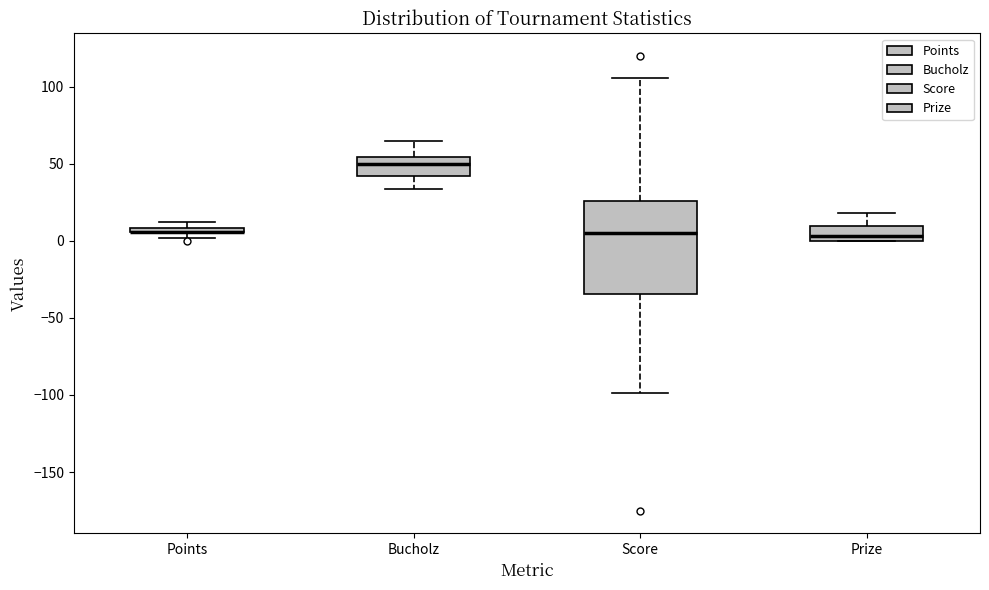

Where does the upper whisker of the box for Score end on the y-axis? The values are not printed on the chart, so give them approximately, as read against the axis.

105